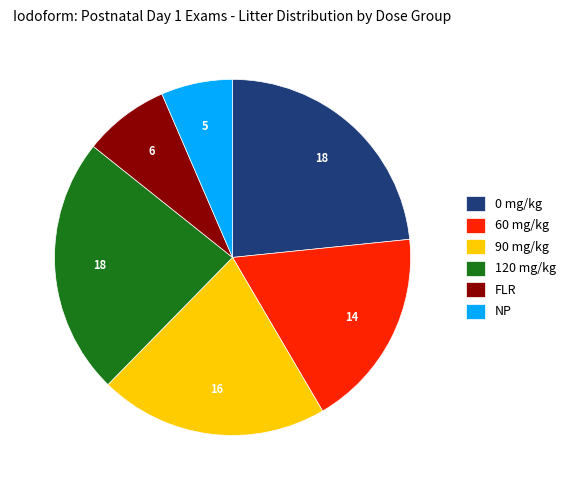

Which category has the smallest portion of the pie?

NP